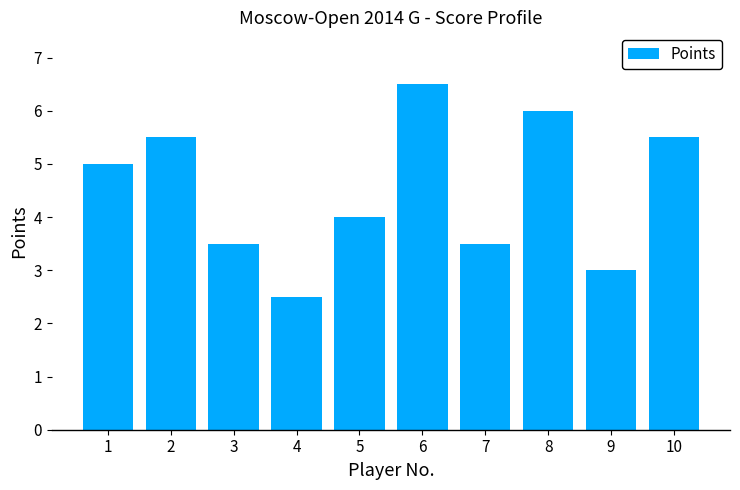

What is the change in value from 4 to 5?

+1.5